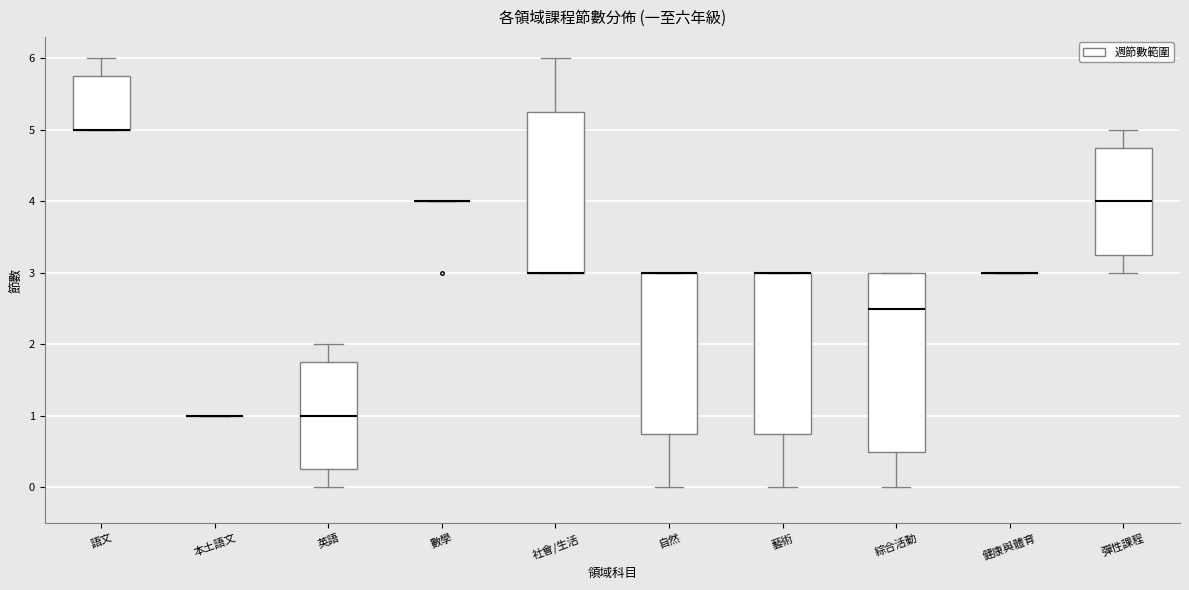

Comparing the boxes themselves (not the whiskers), which one is the tallest?

綜合活動